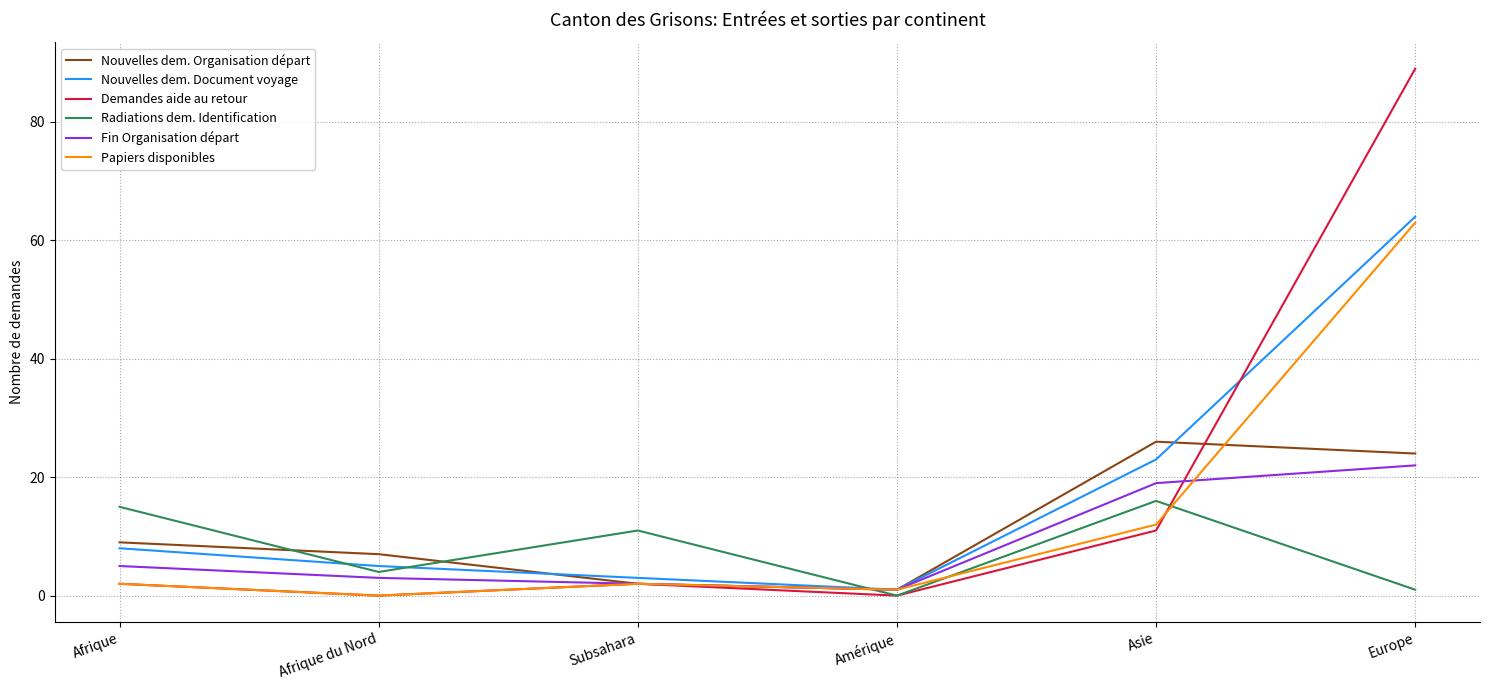

How many intersections are there between Radiations dem. Identification and Nouvelles dem. Organisation départ?

3